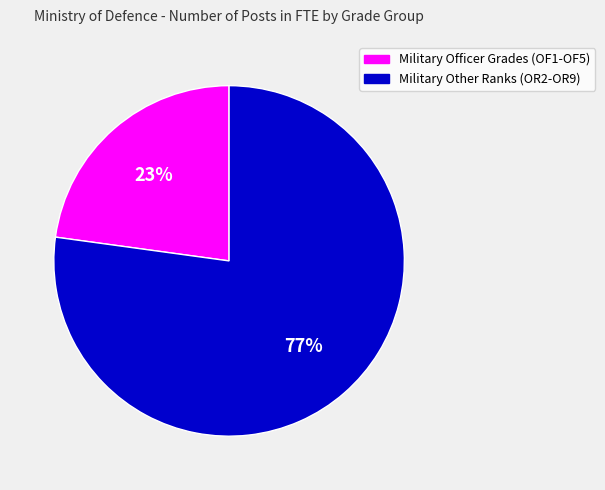

Is it true that Military Officer Grades (OF1-OF5) is 9% of the pie?

False